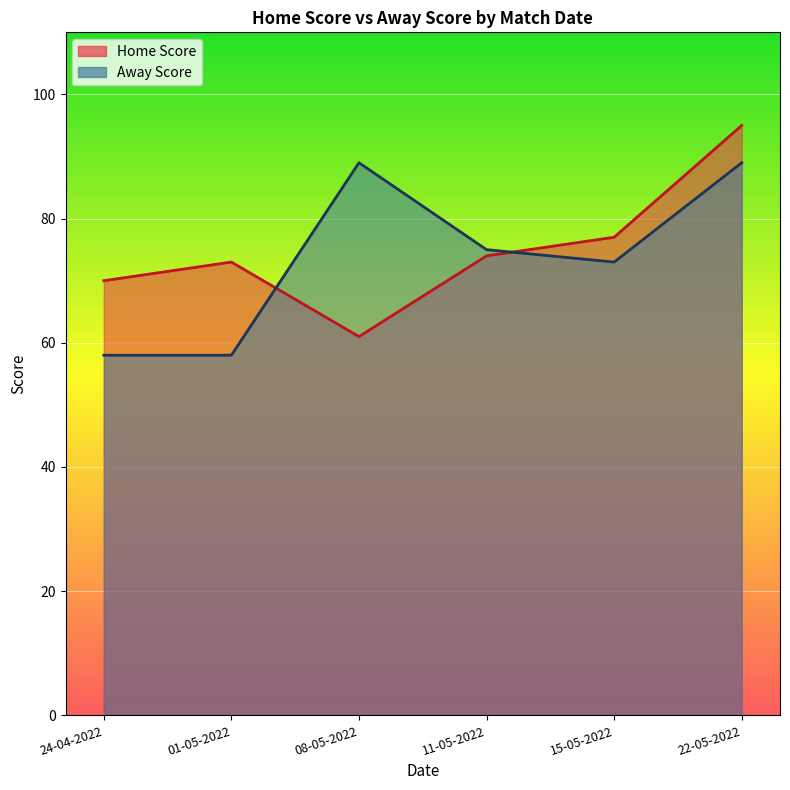

What is the label of the 2nd point from the left?

01-05-2022